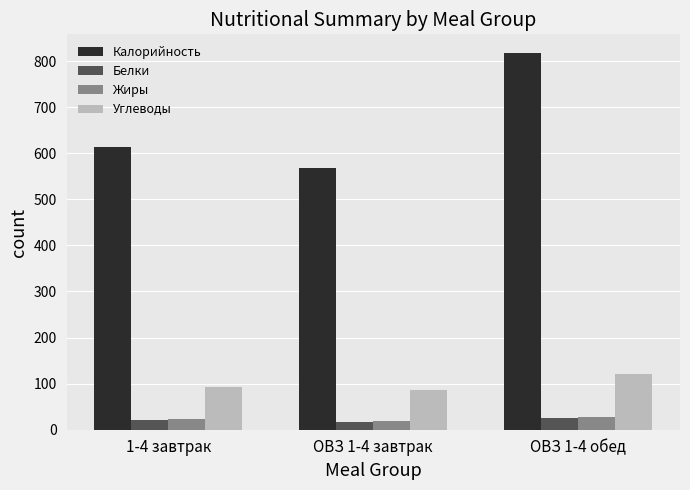

How many series are shown in this chart?

4